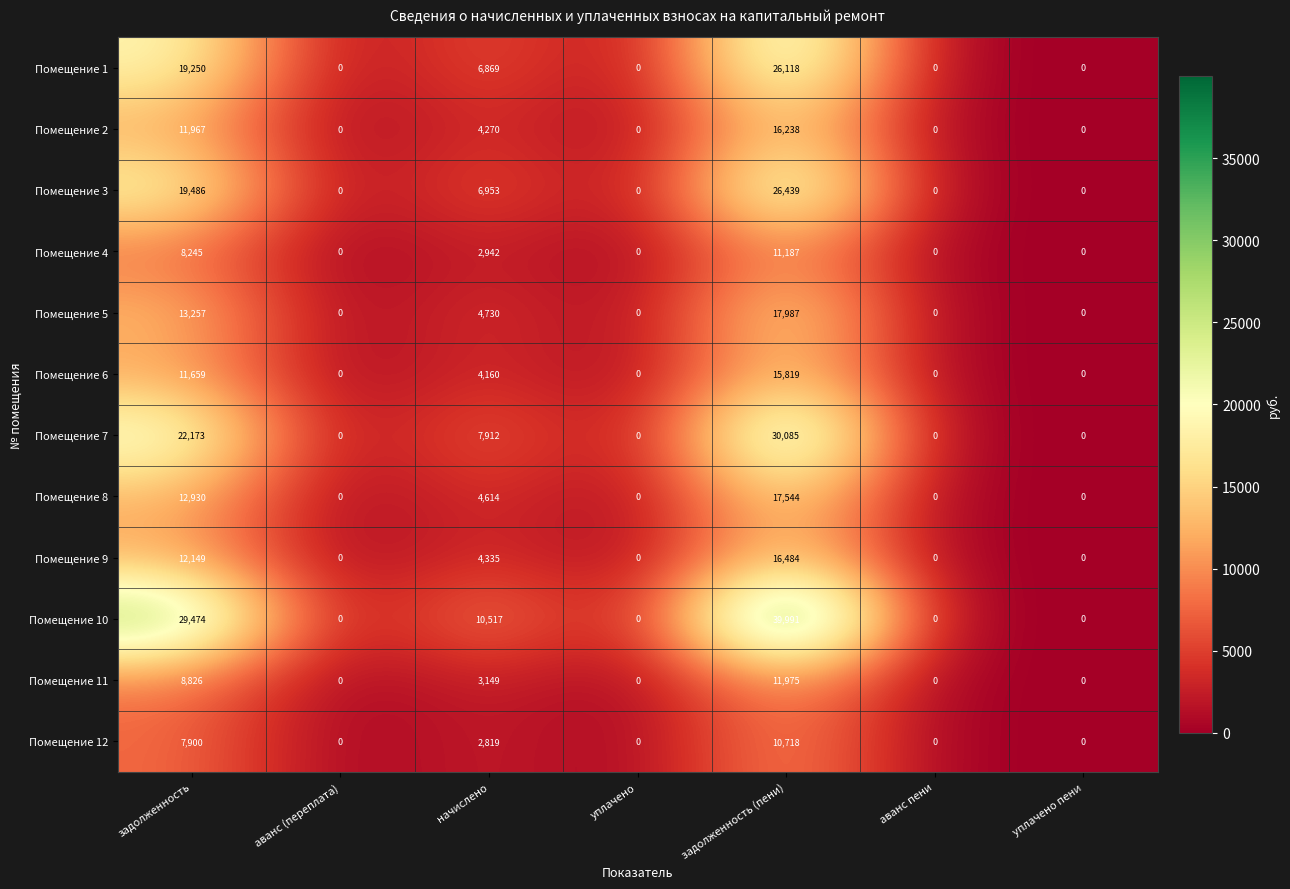

Which category has the highest value across all series?

задолженность (пени)